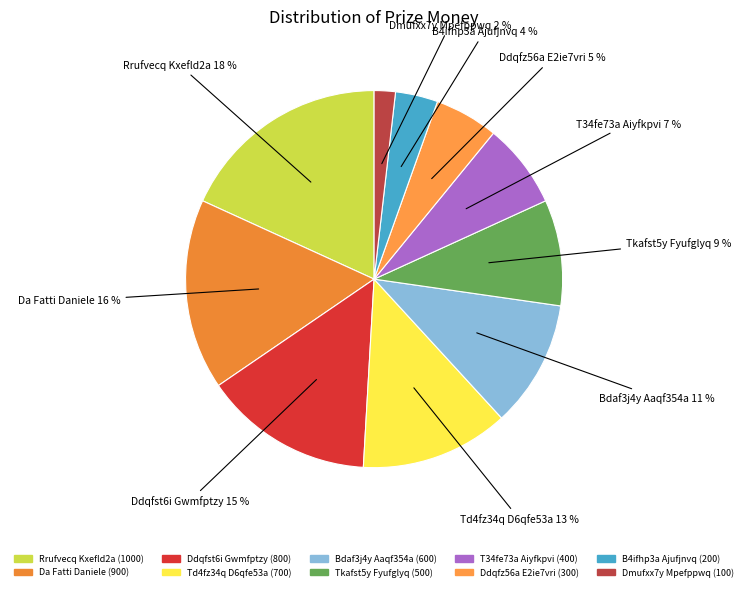

How many segments does this pie chart have?

10